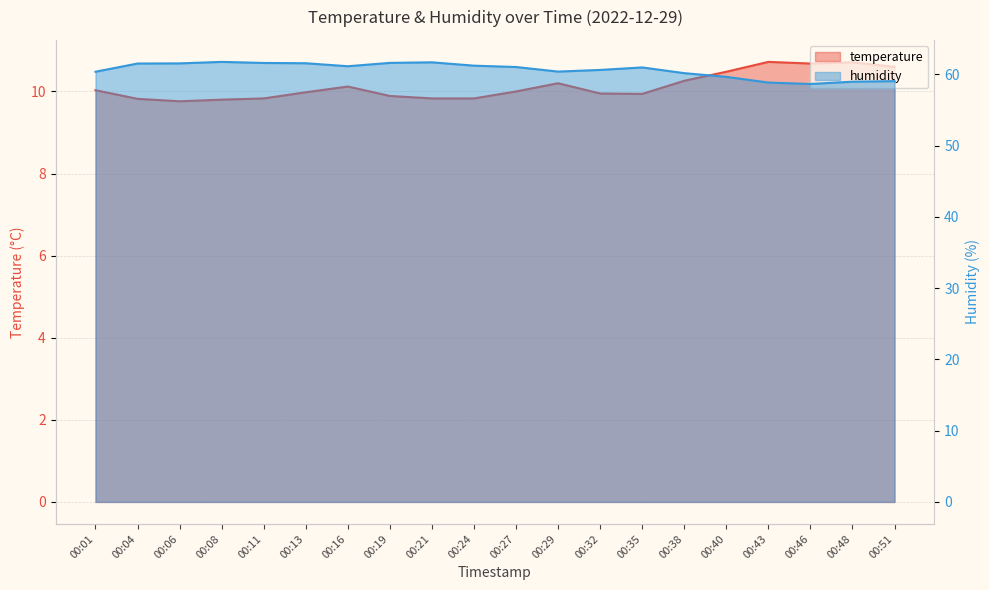

Rank the categories by temperature value from lowest to highest.

00:06, 00:08, 00:04, 00:11, 00:21, 00:24, 00:19, 00:35, 00:32, 00:13, 00:27, 00:01, 00:16, 00:29, 00:38, 00:40, 00:51, 00:46, 00:48, 00:43